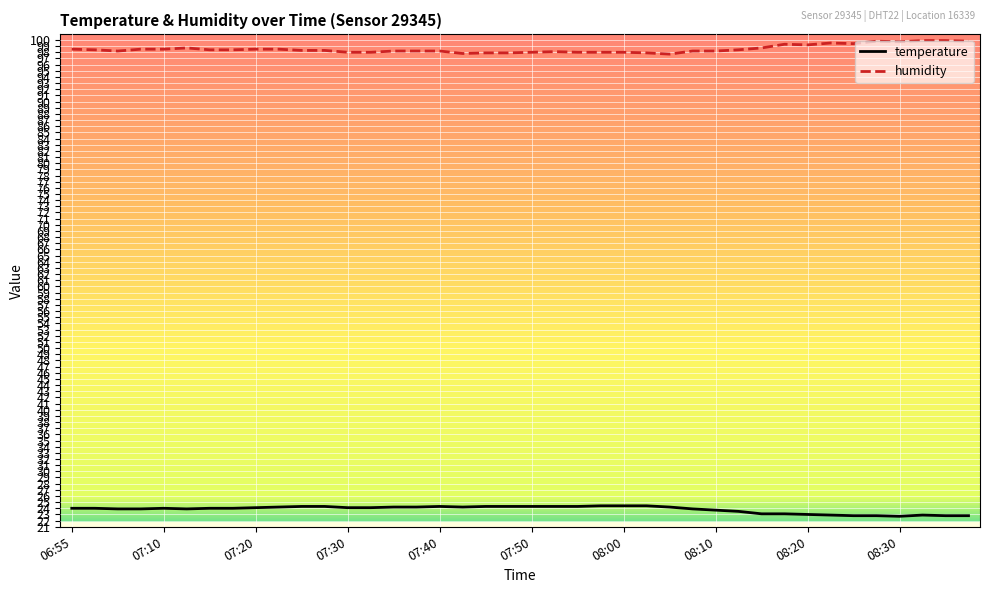

What is the greatest value displayed?

99.9